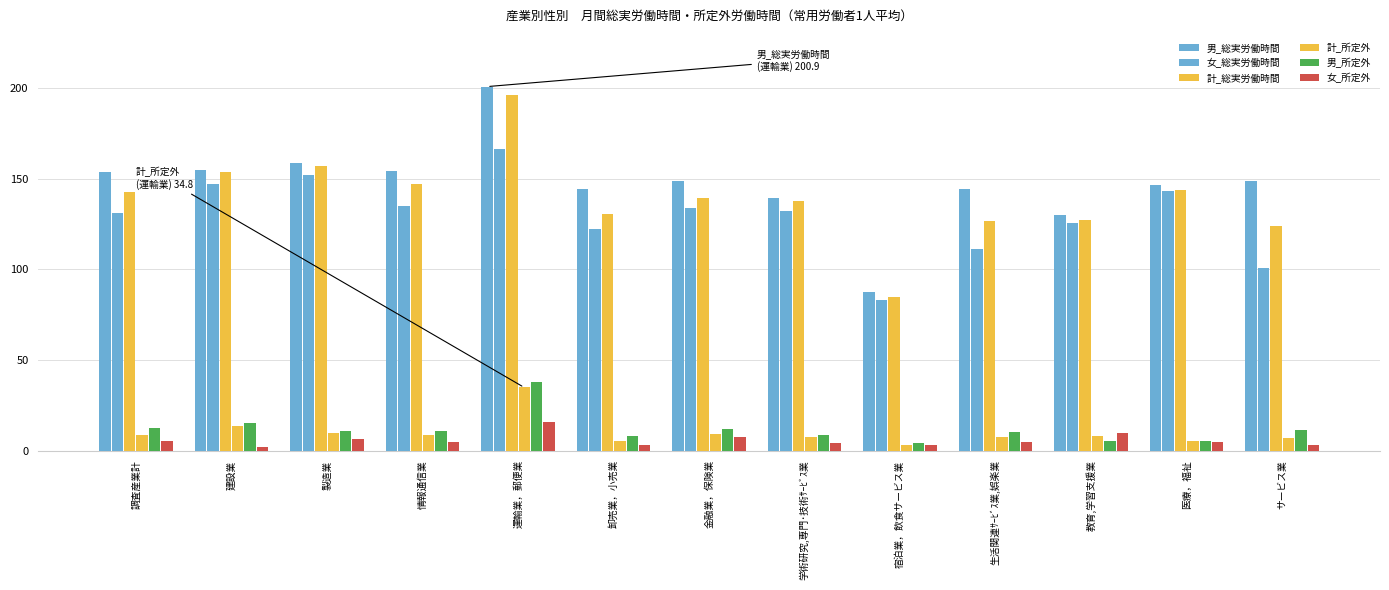

Is it true that 女_所定外 equals 0.6 at 宿泊業，飲食サービス業?

False